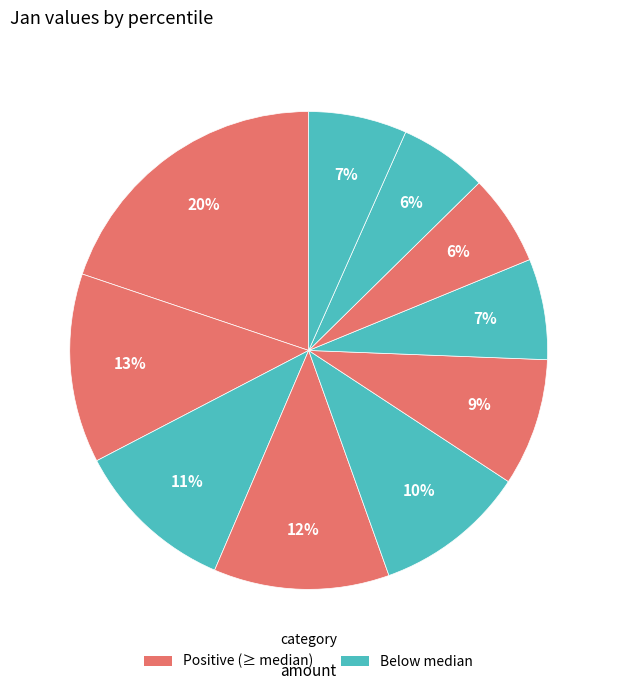

To the nearest percent, what is the average slice percentage?

10%